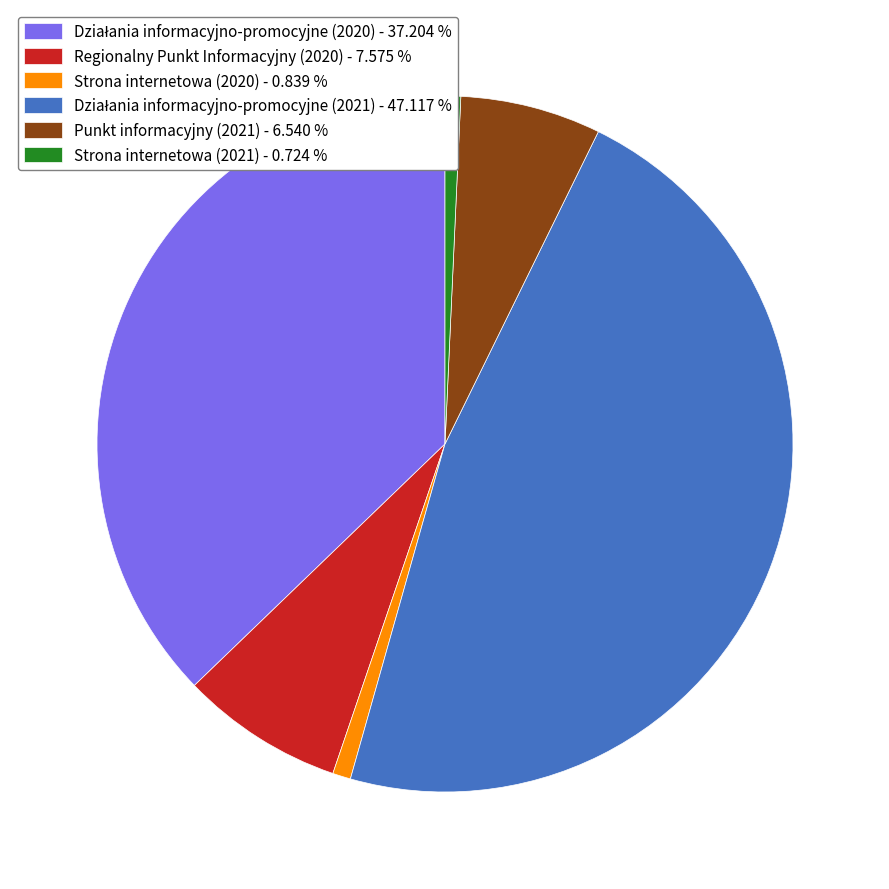

Does Punkt informacyjny (2021) - 6.540 % account for over 50% of the chart?

No